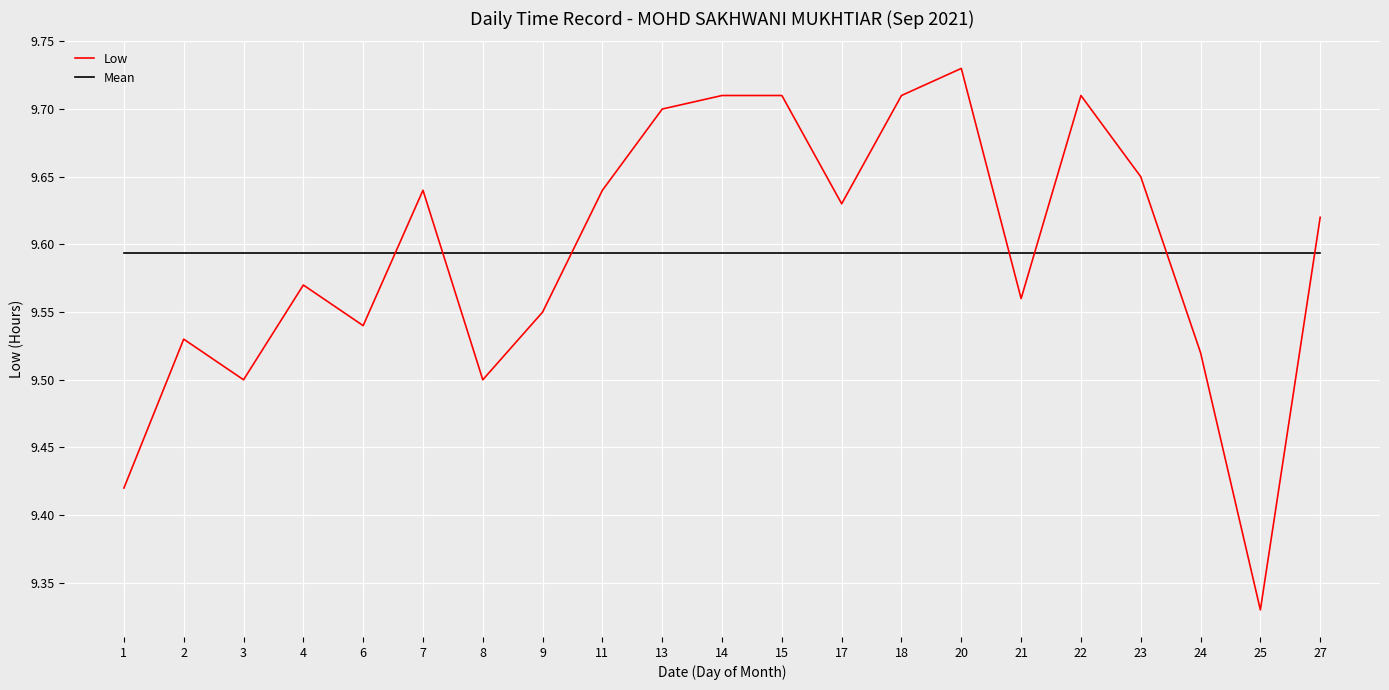

Between 7 and 22, which series saw the biggest shift?

Low